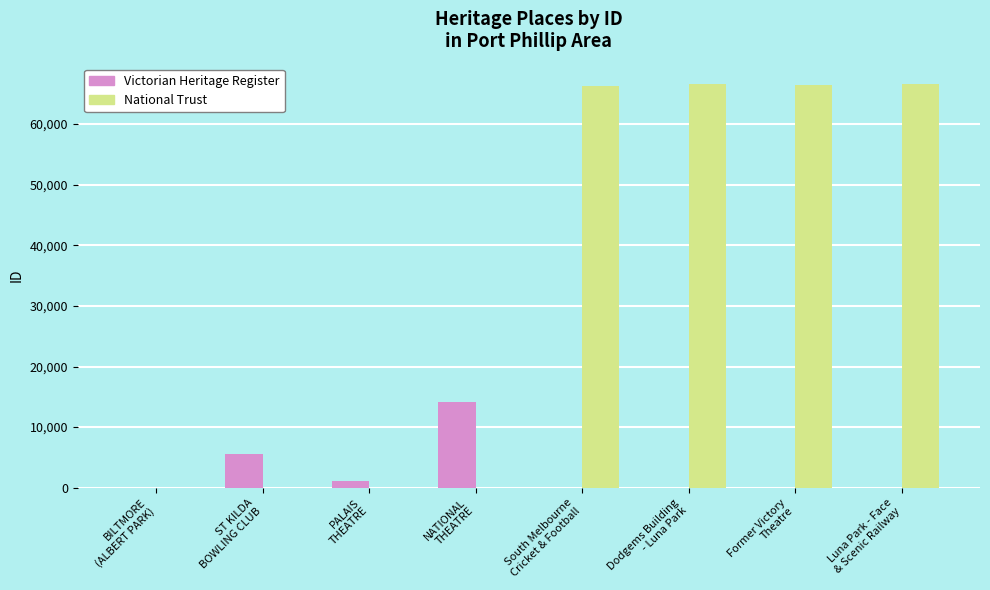

What is the greatest value displayed?

66628